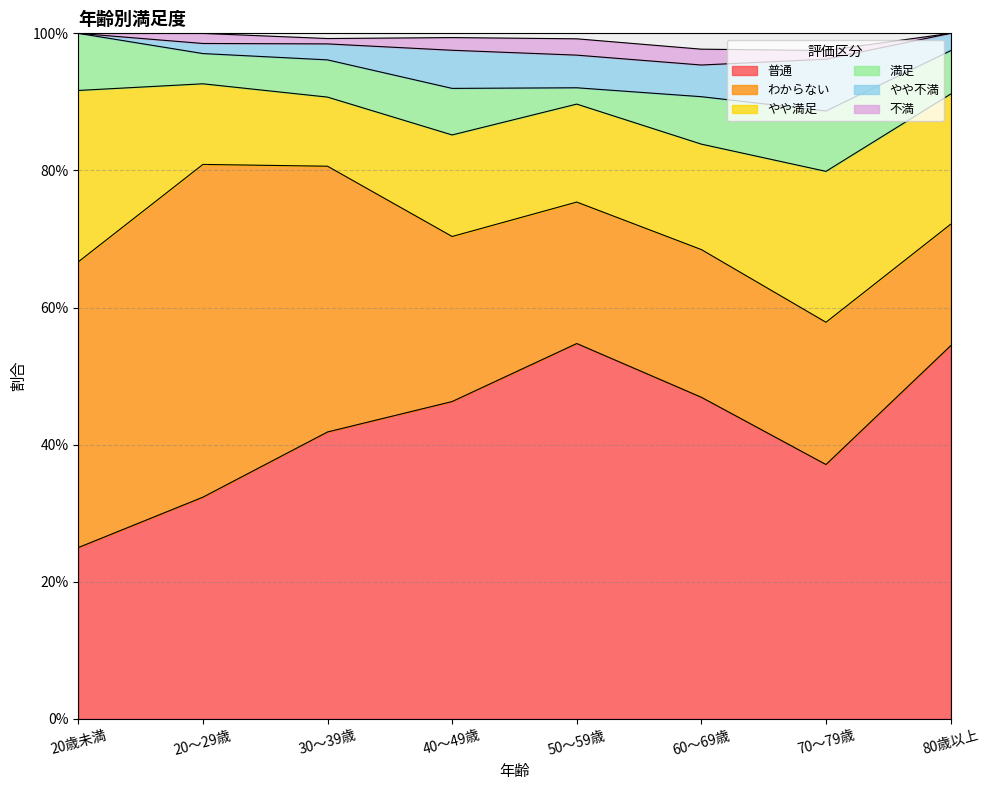

Reading right to left, extract all data points from this chart.

普通: 0.5	0.4	0.5	0.5	0.5	0.4	0.3	0.2
わからない: 0.2	0.2	0.2	0.2	0.2	0.4	0.5	0.4
やや満足: 0.2	0.2	0.2	0.1	0.1	0.1	0.1	0.2
満足: 0.1	0.1	0.1	0.0	0.1	0.1	0.0	0.1
やや不満: 0.0	0.1	0.0	0.0	0.1	0.0	0.0	0.0
不満: 0.0	0.0	0.0	0.0	0.0	0.0	0.0	0.0